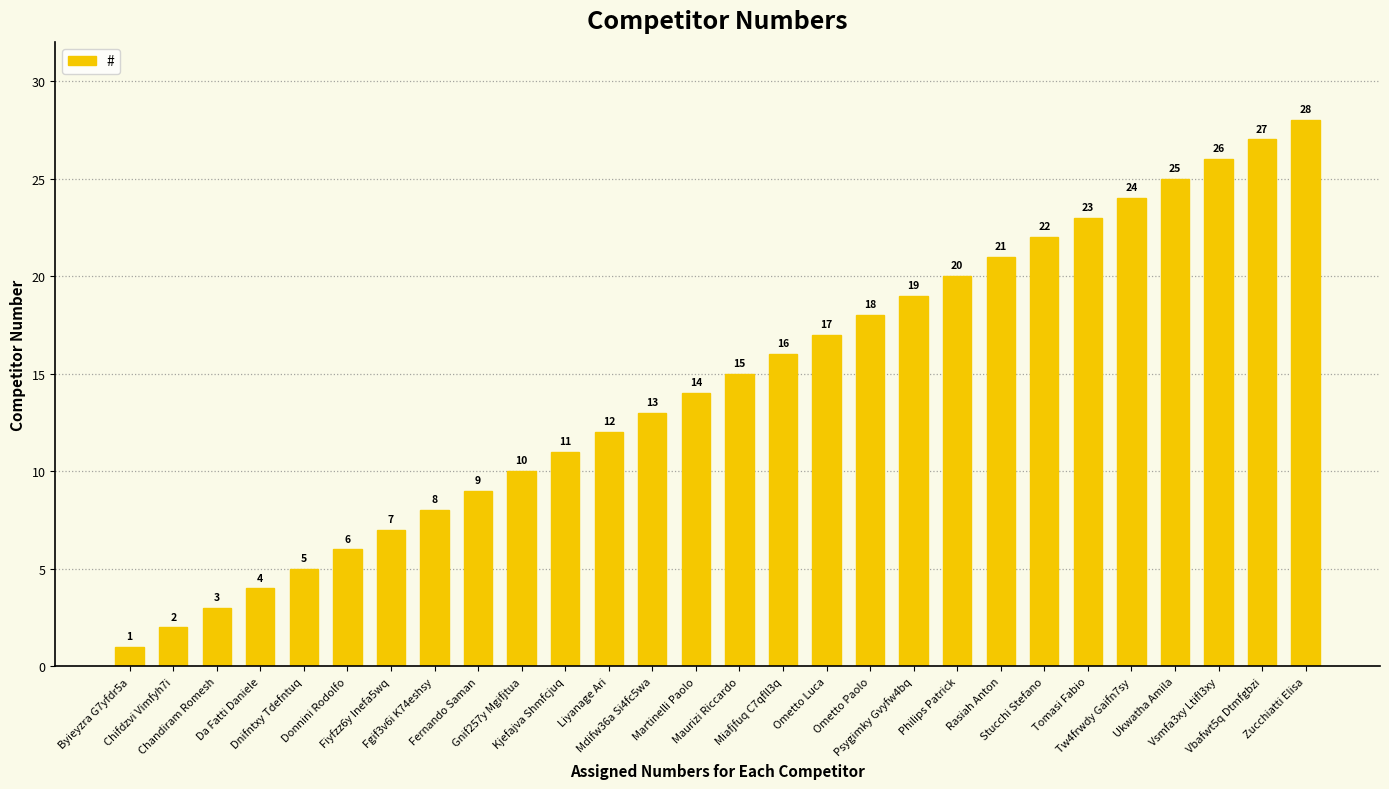

Count the number of data series in this chart.

1